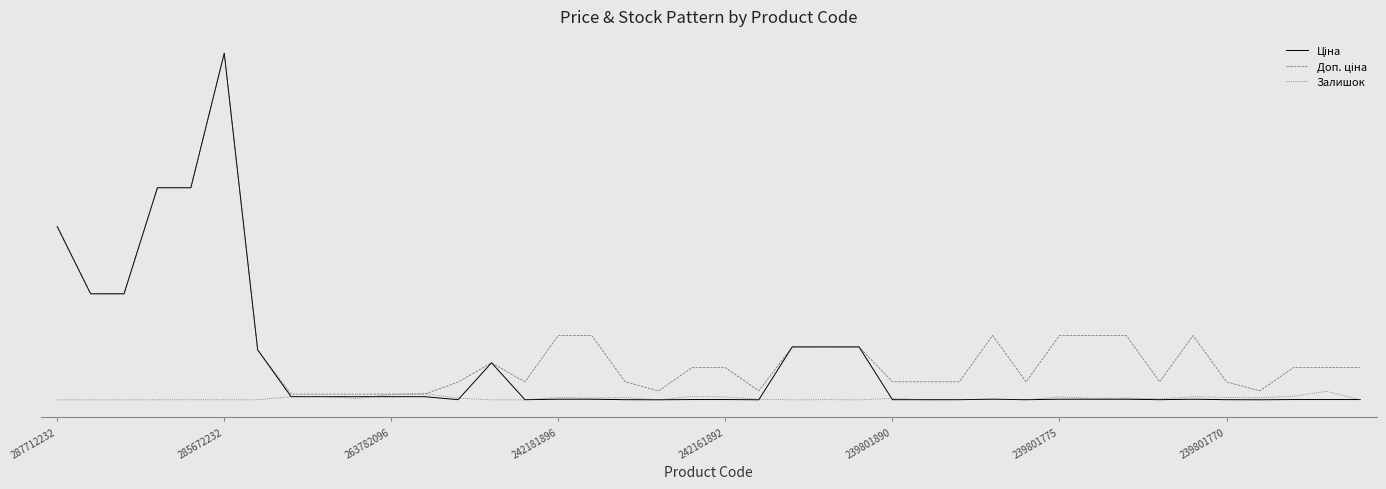

List the series in order of their overall mean, lowest first.

Залишок, Ціна, Доп. ціна